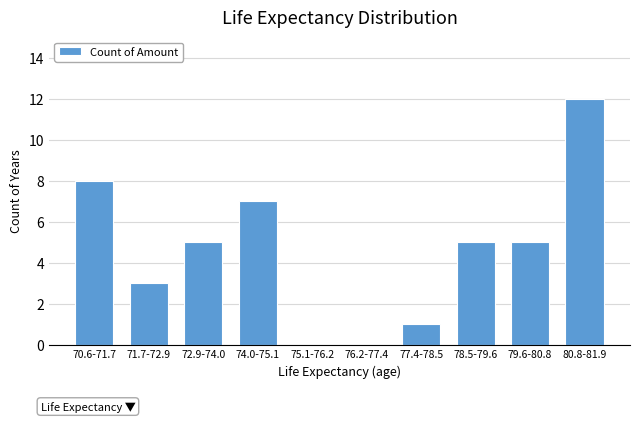

Reading left to right, what are all the values shown in this chart?

70.6-71.7=8	71.7-72.9=3	72.9-74.0=5	74.0-75.1=7	75.1-76.2=0	76.2-77.4=0	77.4-78.5=1	78.5-79.6=5	79.6-80.8=5	80.8-81.9=12